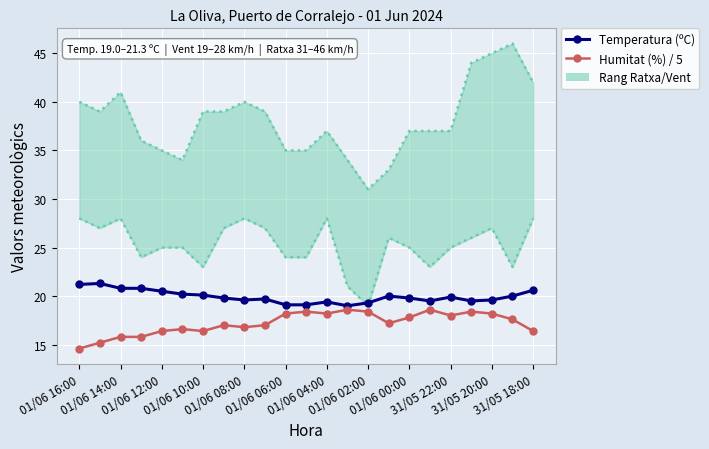

True or false: Humitat (%) / 5 and Temperatura (ºC) cross at least once.

False